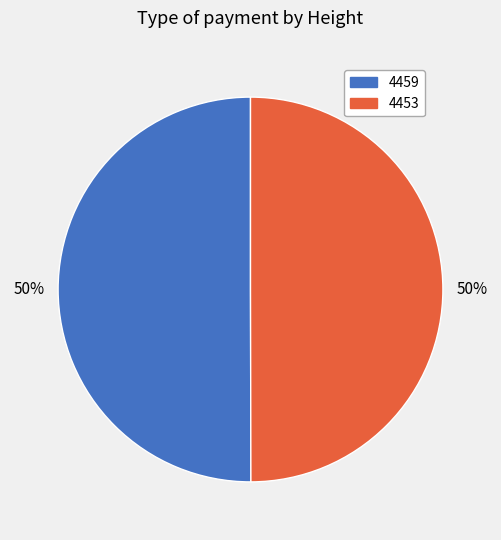

To the nearest percent, what is the combined percentage of 4453 and 4459?

100%